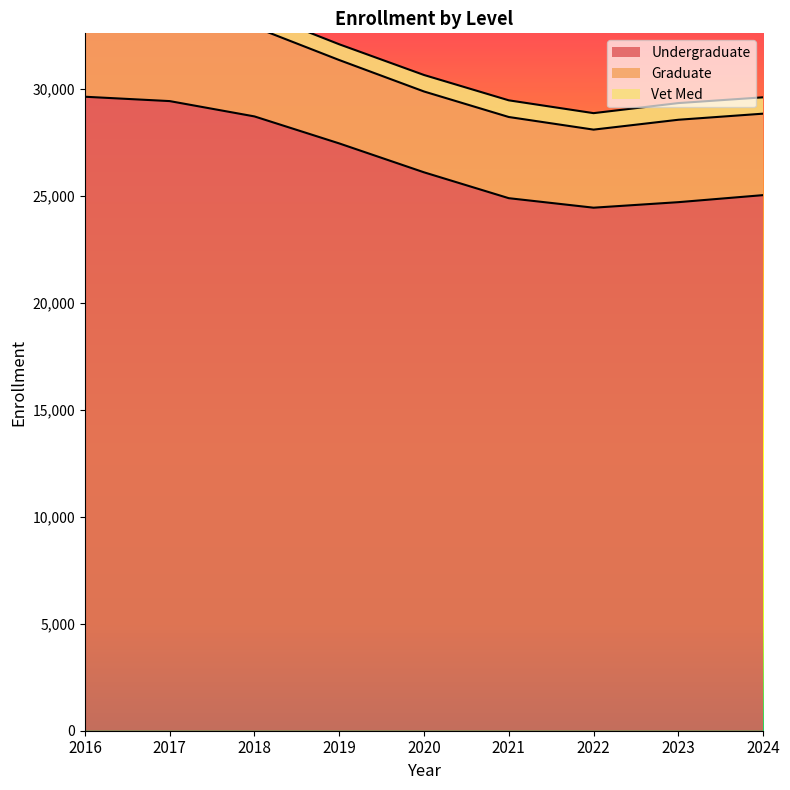

True or false: Undergraduate has a value of 26094.0 at 2020.

True